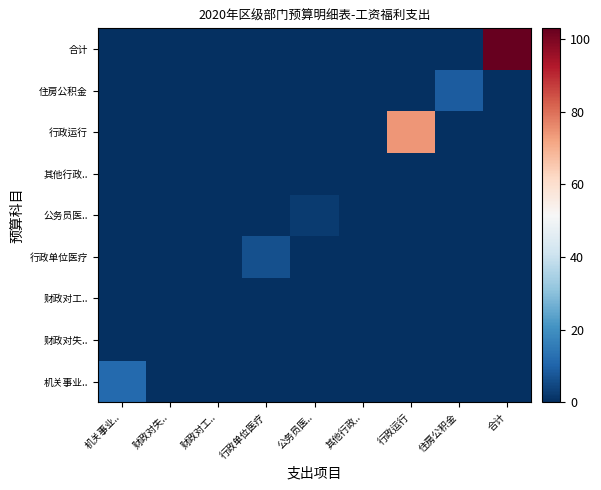

How many distinct data groups are displayed?

9